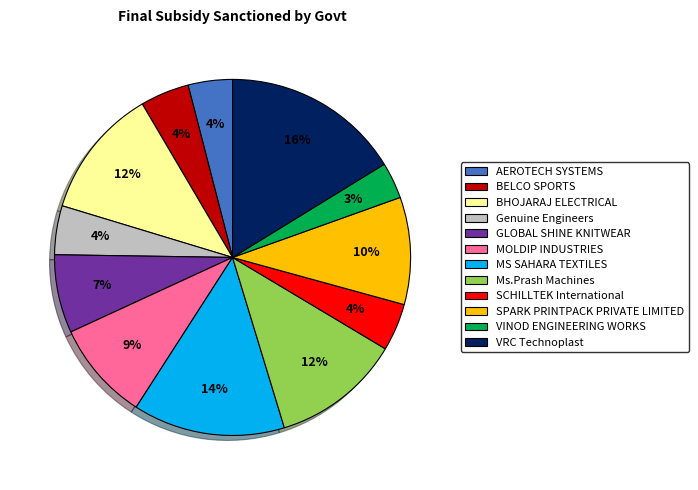

Approximately how many times larger is the value at AEROTECH SYSTEMS compared to MS SAHARA TEXTILES?

0.3